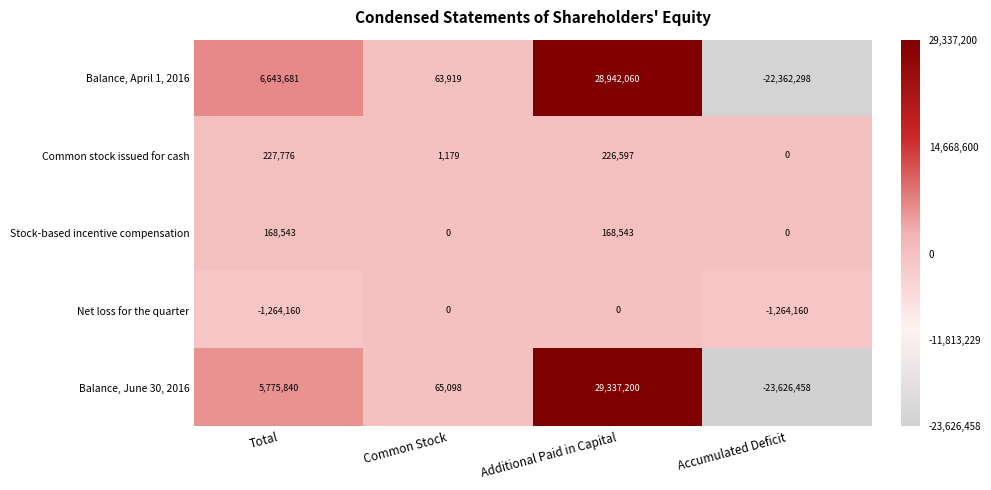

The value of Common stock issued for cash at Additional Paid in Capital is 343437. True or false?

False